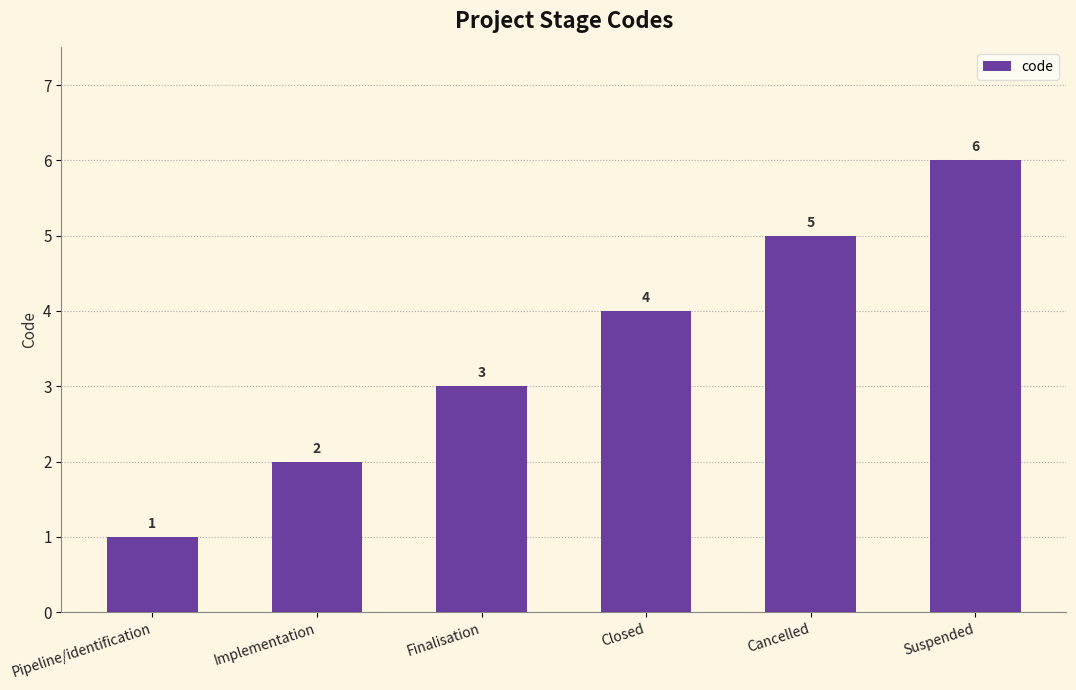

How many bars are there in total?

6